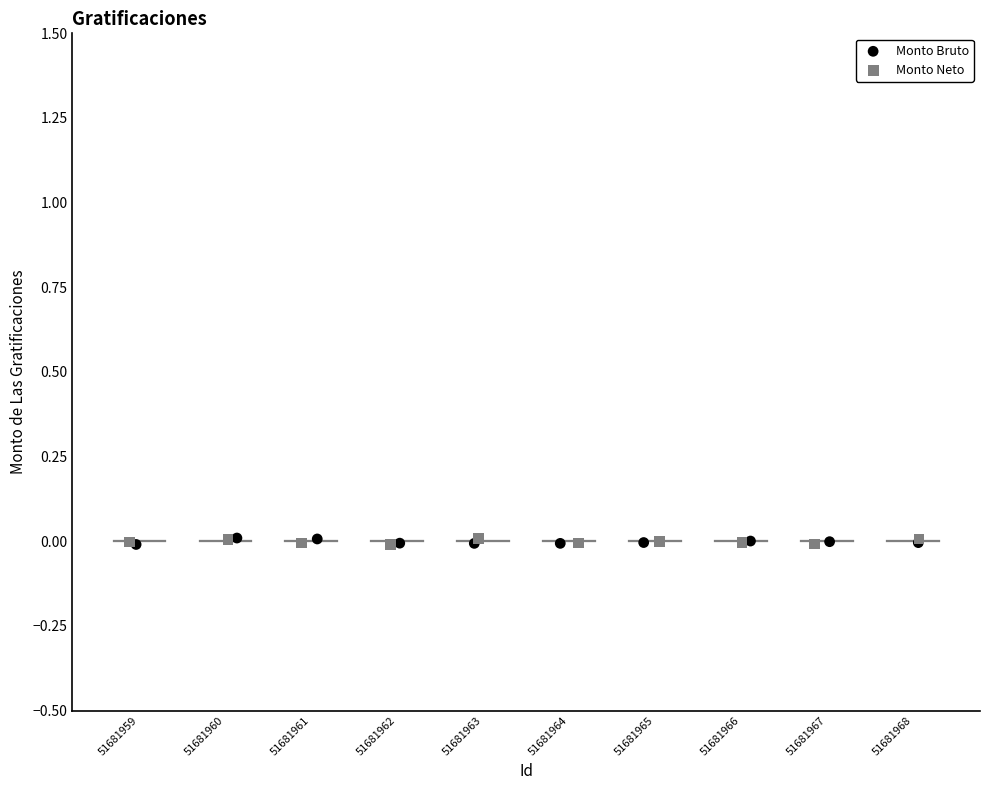

What are all the series names shown in the legend?

Monto Bruto, Monto Neto